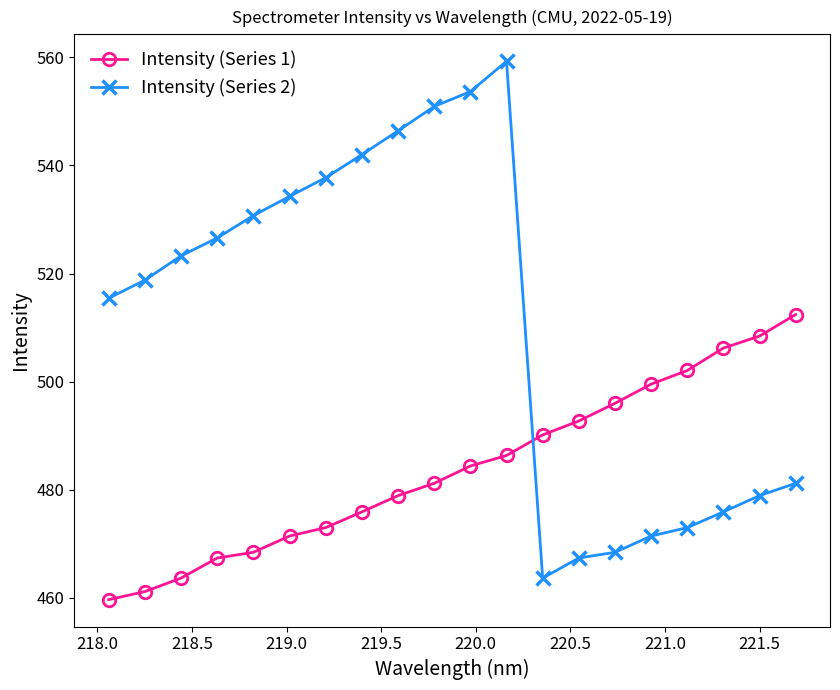

What is the smallest value displayed?

459.7